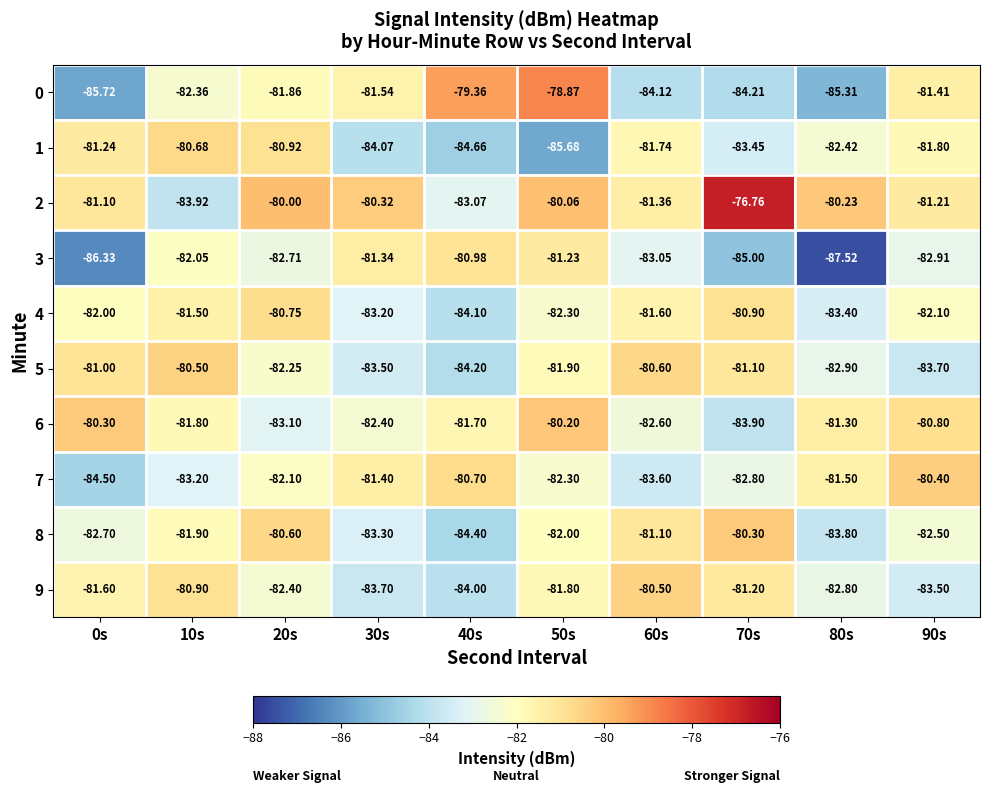

What is the minimum value shown in the chart?

-87.5